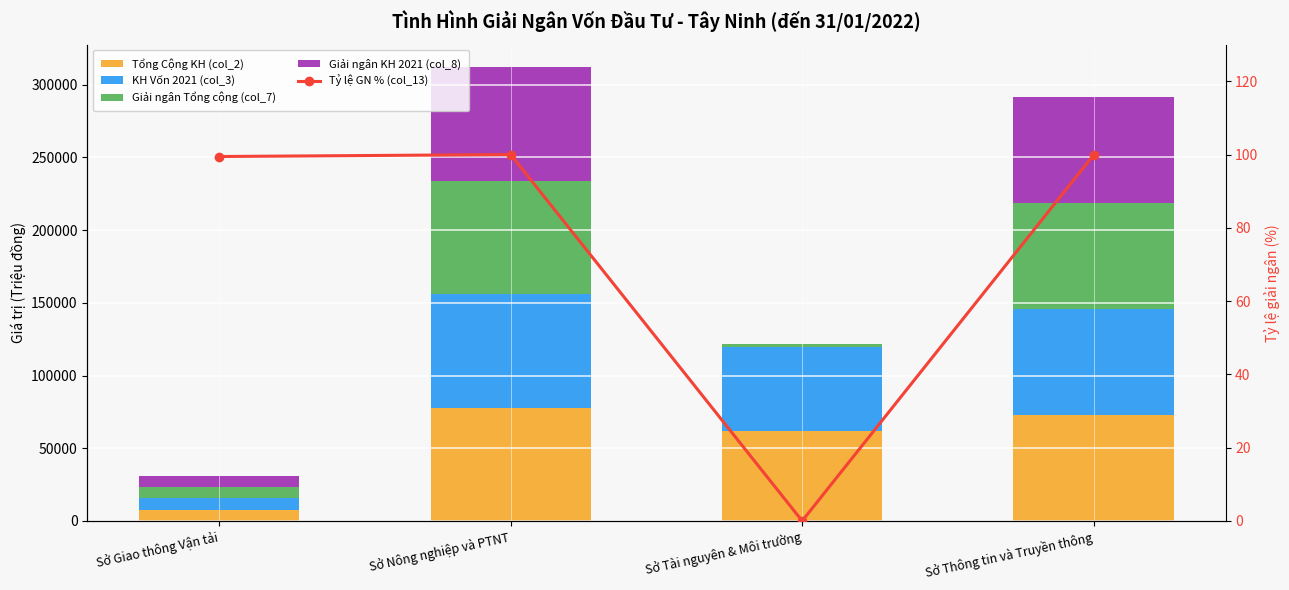

How many data points in KH Vốn 2021 (col_3) are less than 72900?

2